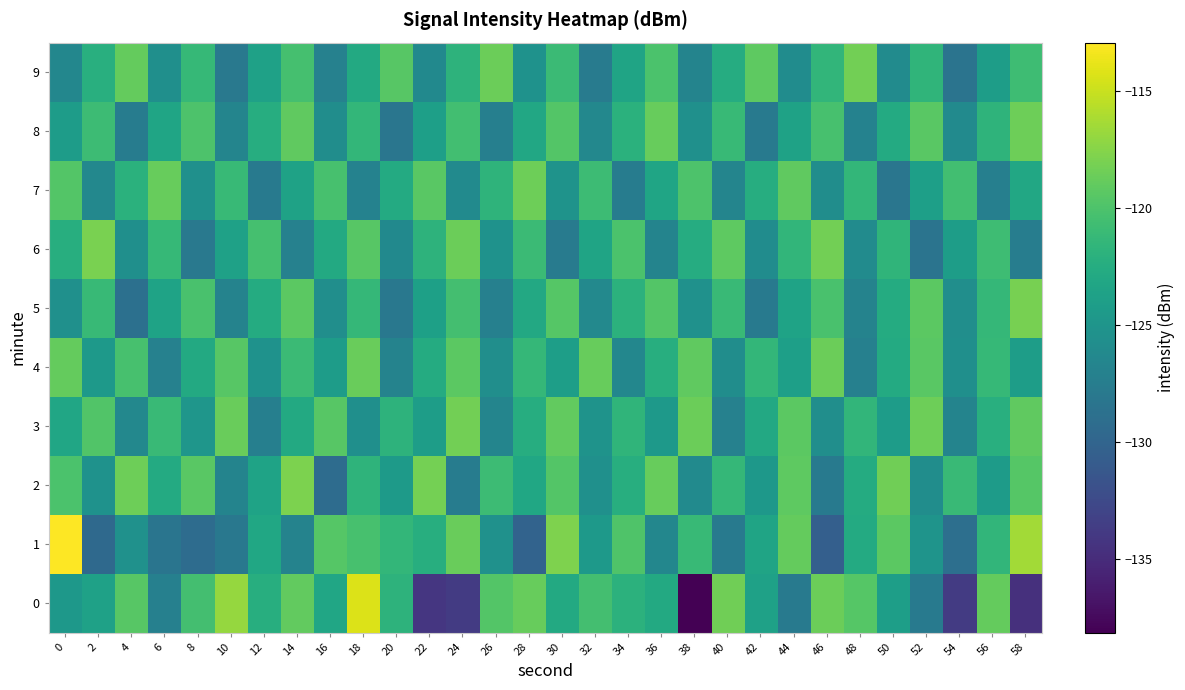

What is the difference between the highest and lowest values at 42?

8.7